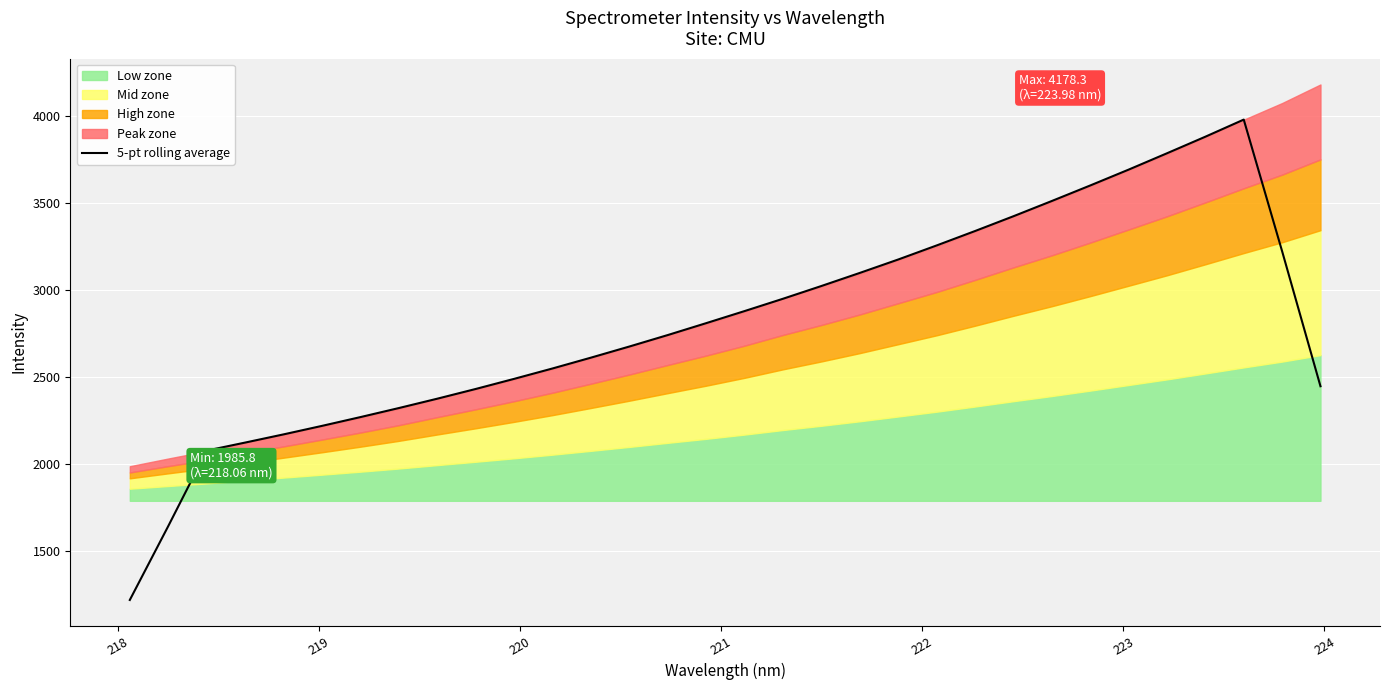

Does the chart display data point markers on the line(s)?

No